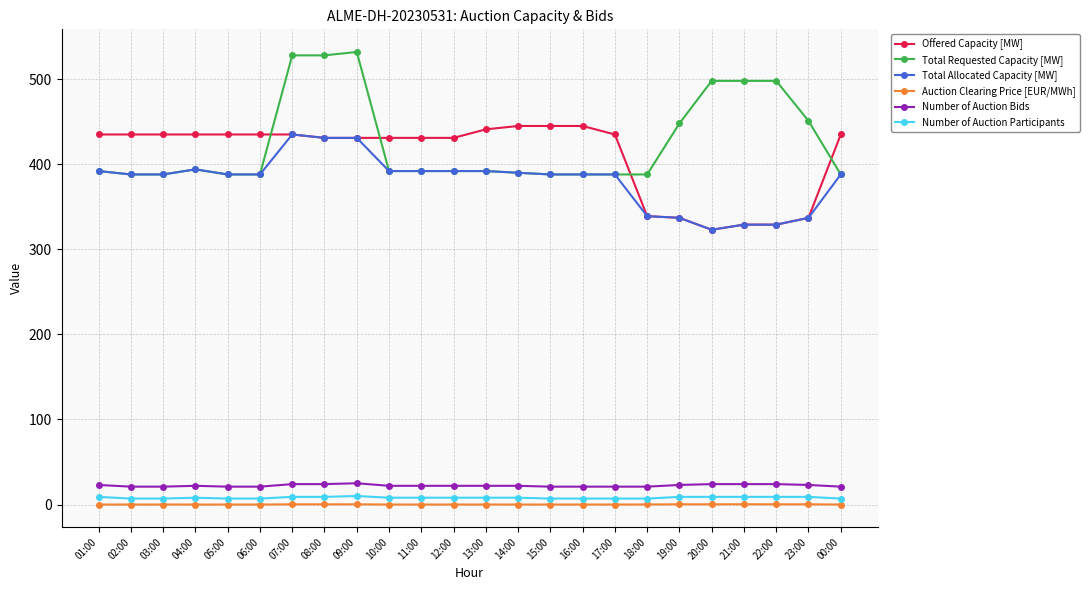

True or false: Total Allocated Capacity [MW] and Auction Clearing Price [EUR/MWh] intersect in this chart.

False